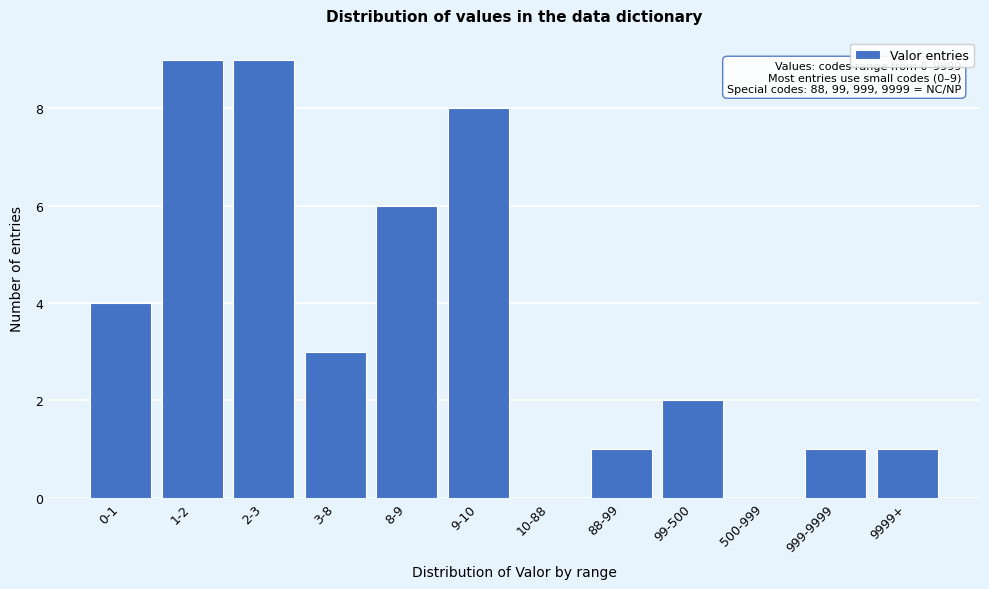

Reading left to right, list all the values displayed in this chart.

0-1=4	1-2=9	2-3=9	3-8=3	8-9=6	9-10=8	10-88=0	88-99=1	99-500=2	500-999=0	999-9999=1	9999+=1